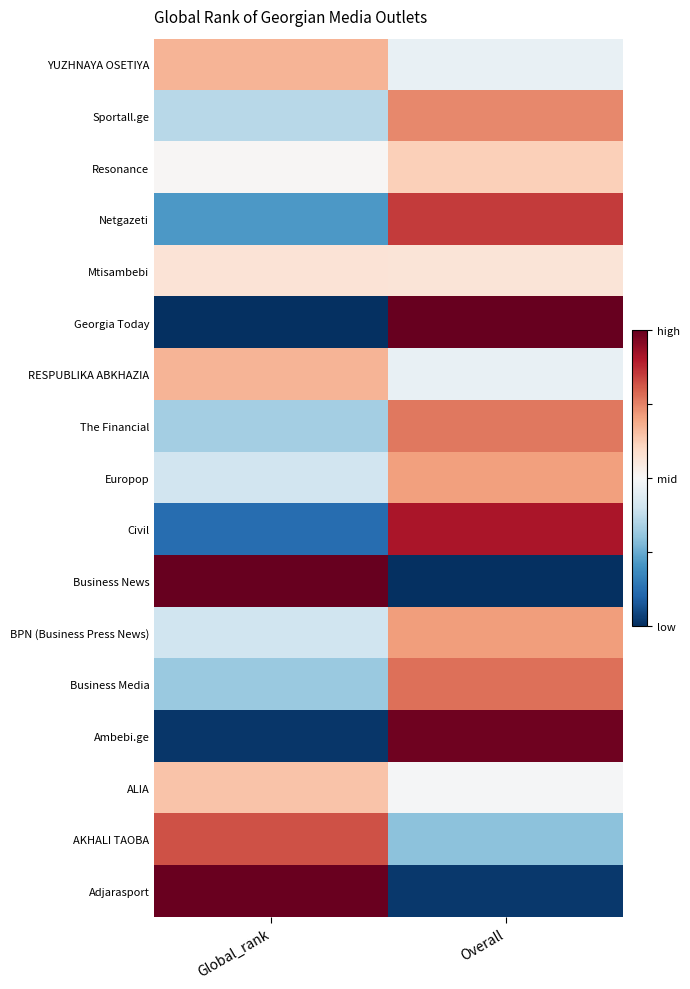

List the series in order of their peak value, lowest first.

Mtisambebi, Resonance, ALIA, YUZHNAYA OSETIYA, RESPUBLIKA ABKHAZIA, Europop, BPN (Business Press News), Sportall.ge, The Financial, Business Media, AKHALI TAOBA, Netgazeti, Civil, Ambebi.ge, Adjarasport, Georgia Today, Business News